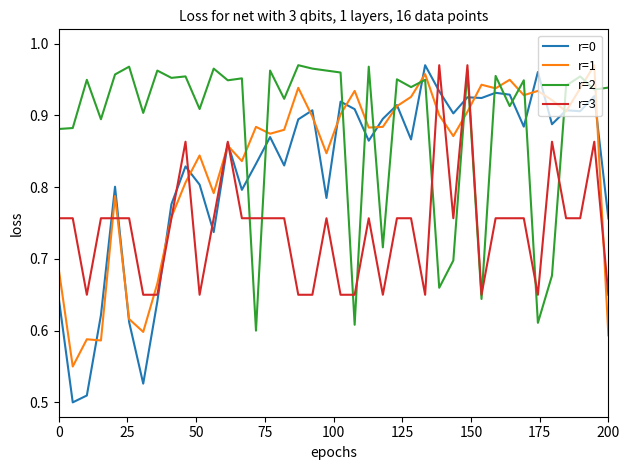

Which series has the widest spread of values?

r=0